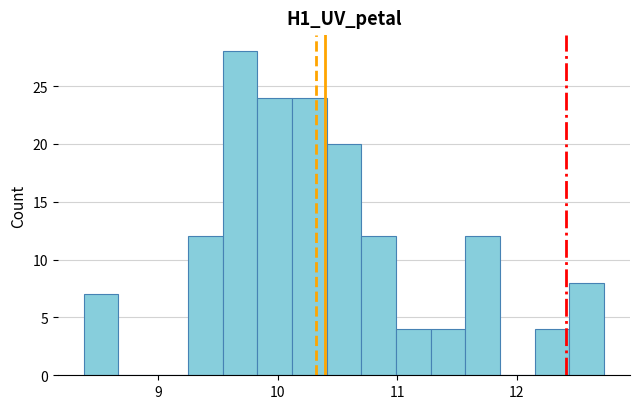

Read against the x-axis, roughly where is the centre of the tallest bar?

9.7